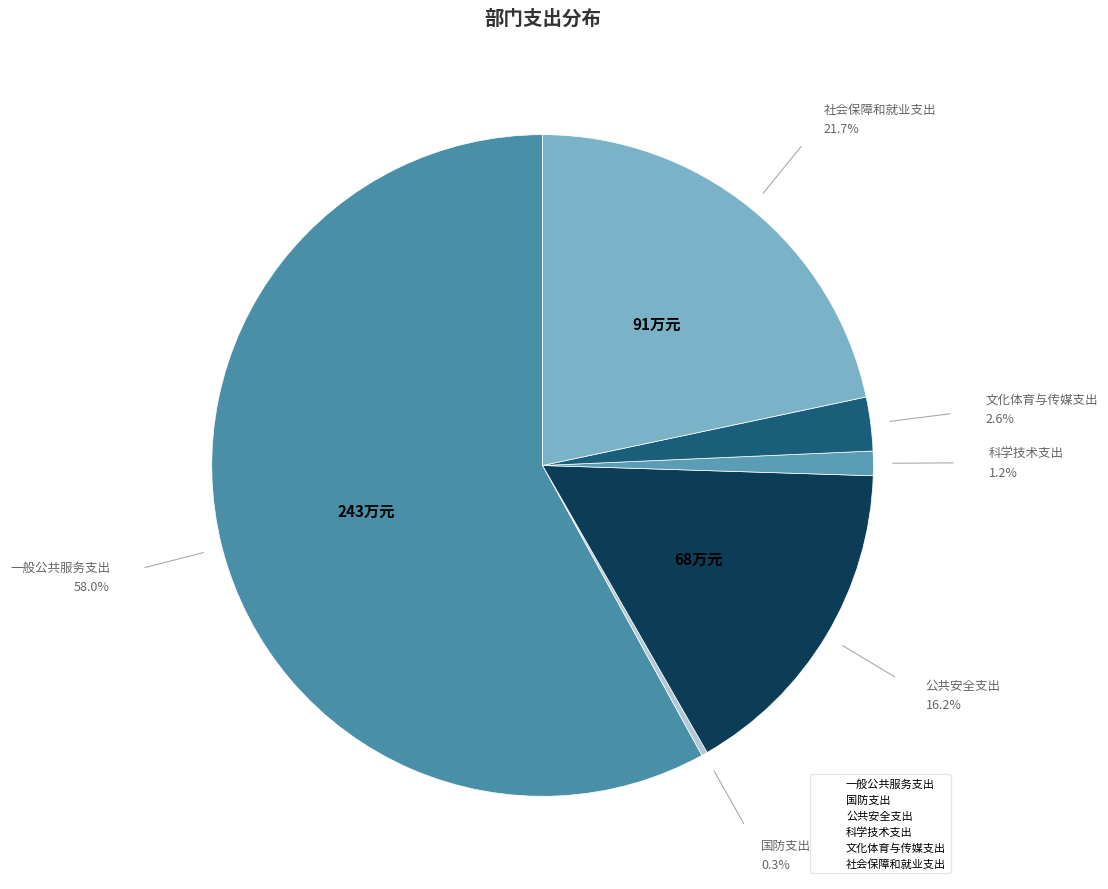

Between 国防支出 and 文化体育与传媒支出, which is larger?

文化体育与传媒支出